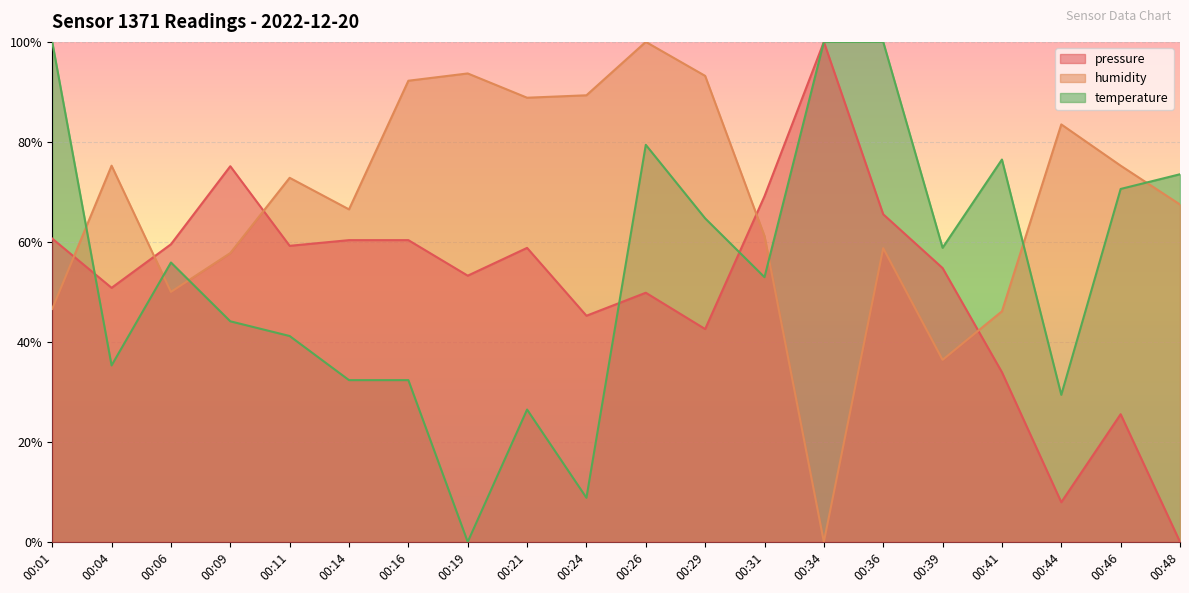

At which category is the sum across all series the highest?

00:26